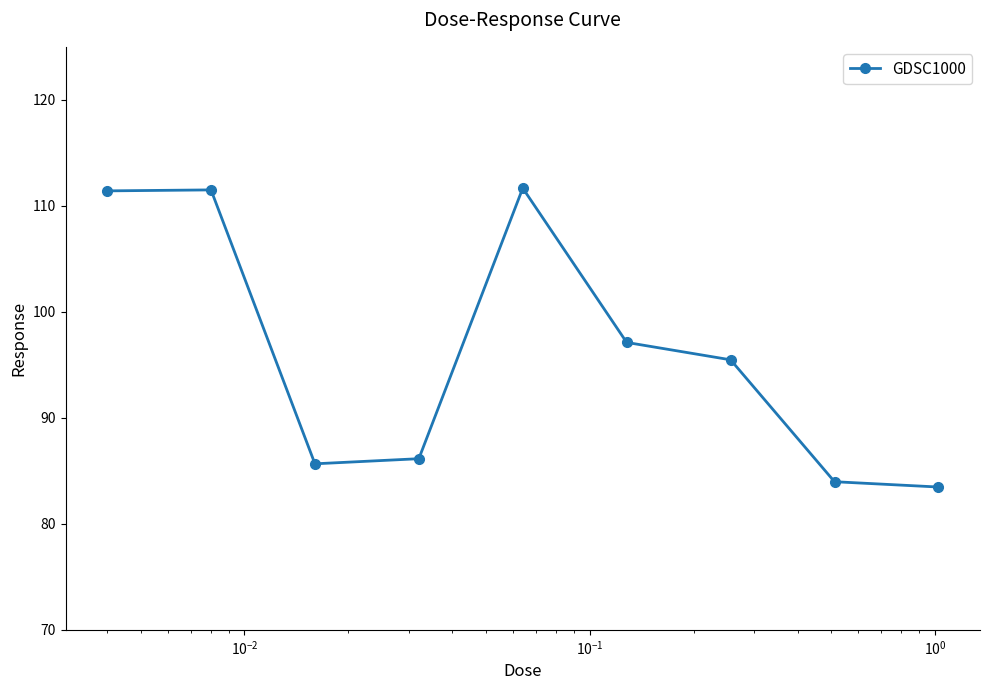

What is the difference between the maximum and second lowest values?

27.7